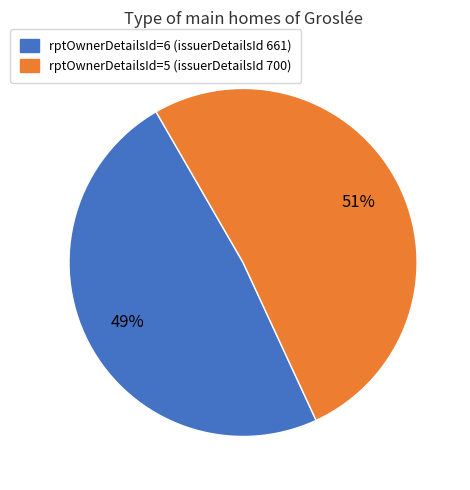

What percentage is the rptOwnerDetailsId=6 slice, to the nearest percent?

49%